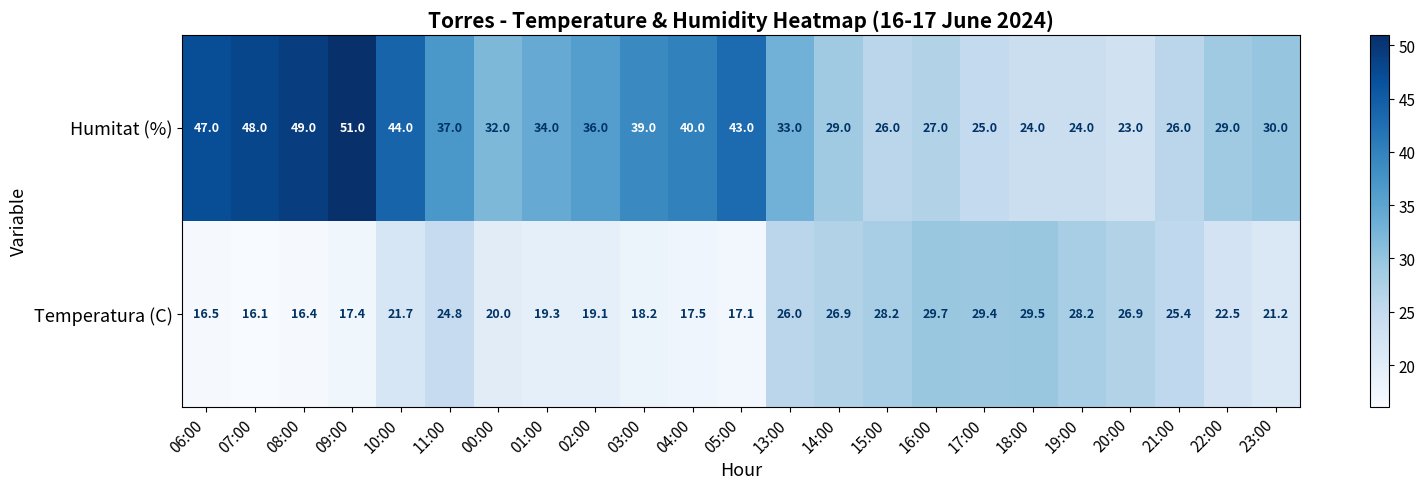

Rank the series by their average value, from lowest to highest.

Temperatura (C), Humitat (%)